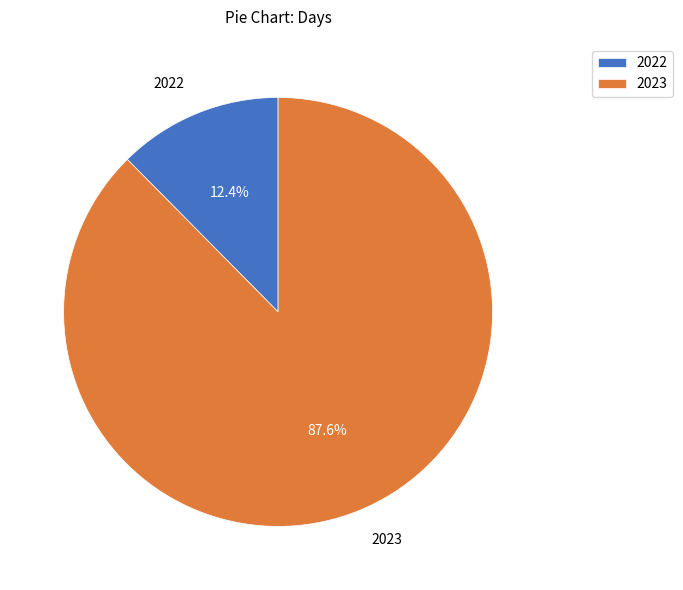

To the nearest percent, what is the average slice percentage?

50%